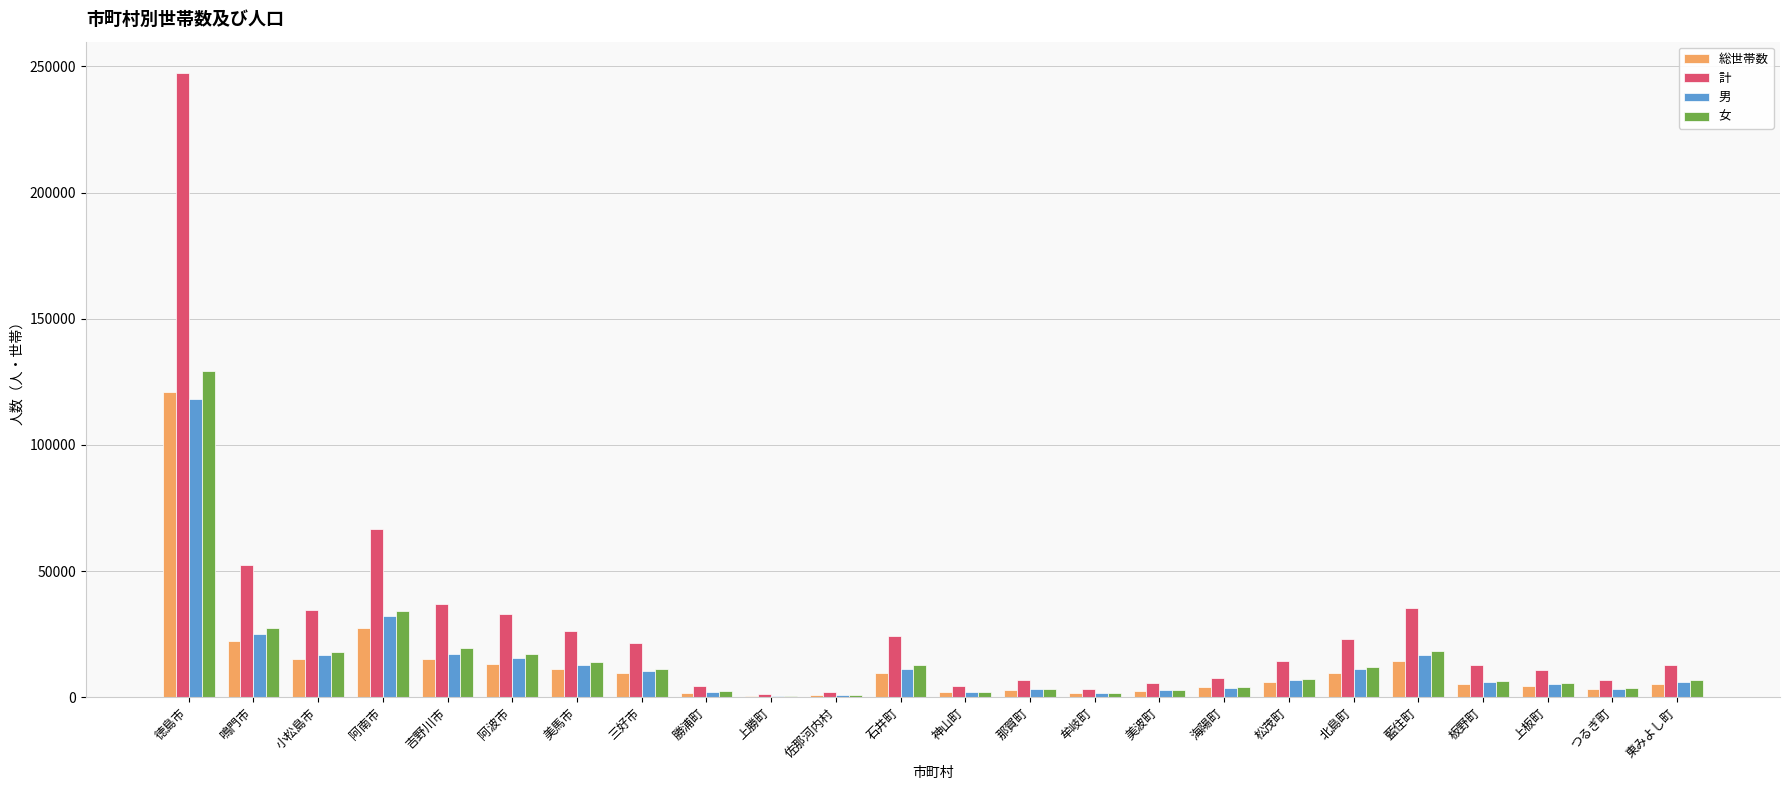

How many groups of bars are there?

24